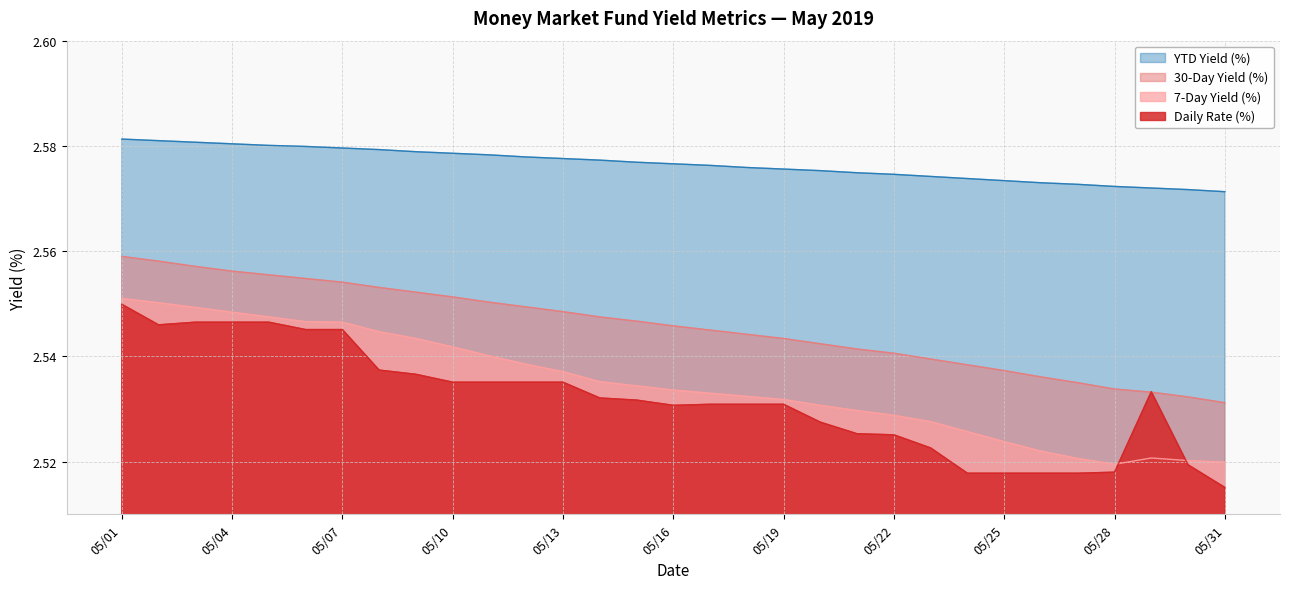

At how many categories does at least one series exceed 2?

31